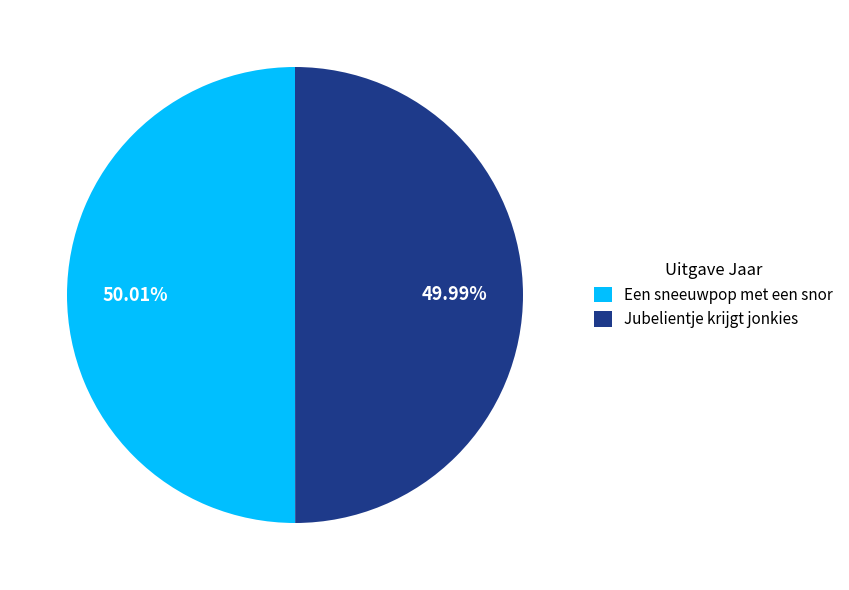

To the nearest percent, what is the average slice percentage?

50%